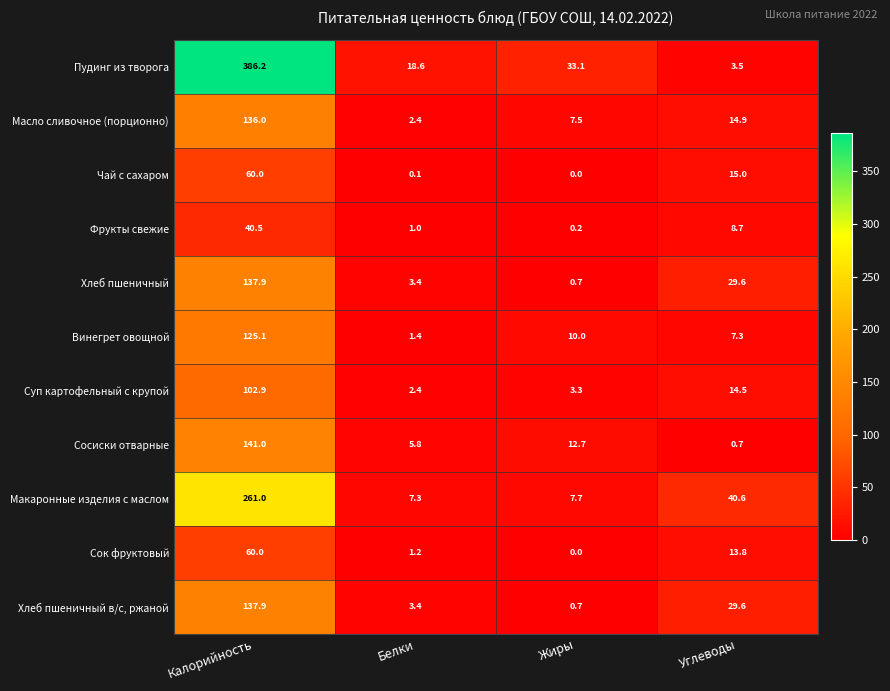

What is the minimum value for Хлеб пшеничный?

0.7